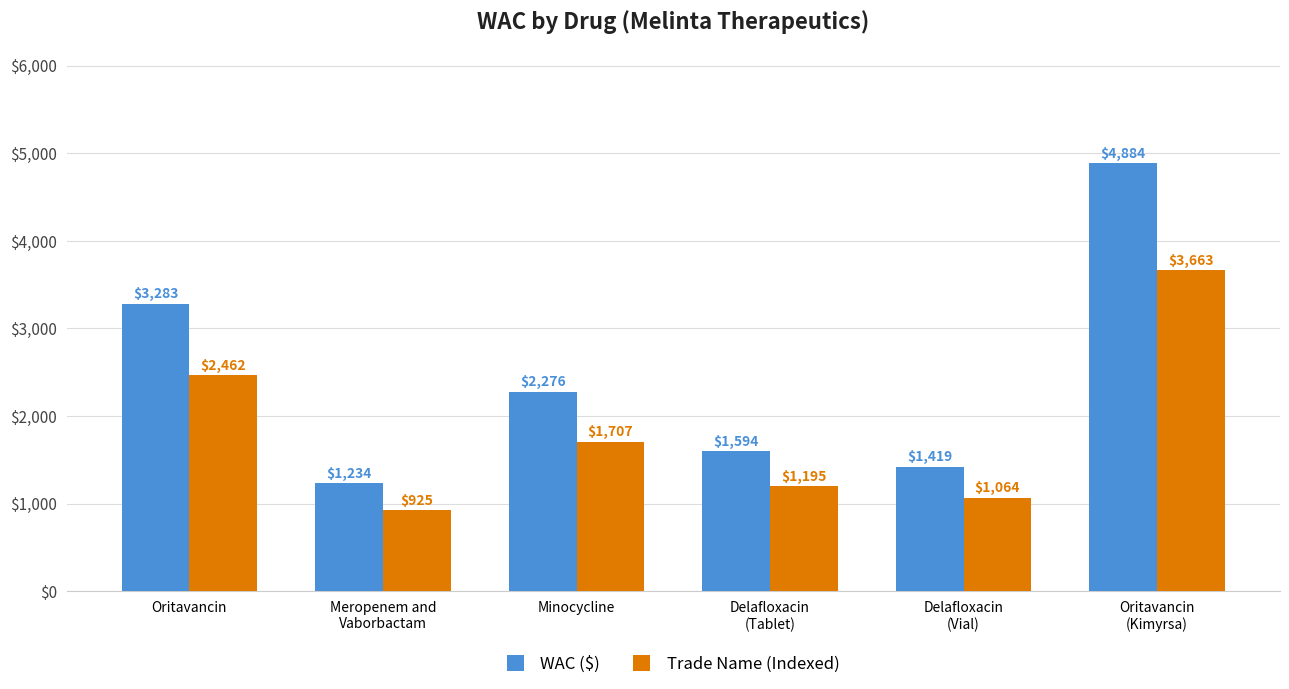

List the series in order of their overall mean, highest first.

WAC ($), Trade Name (Indexed)